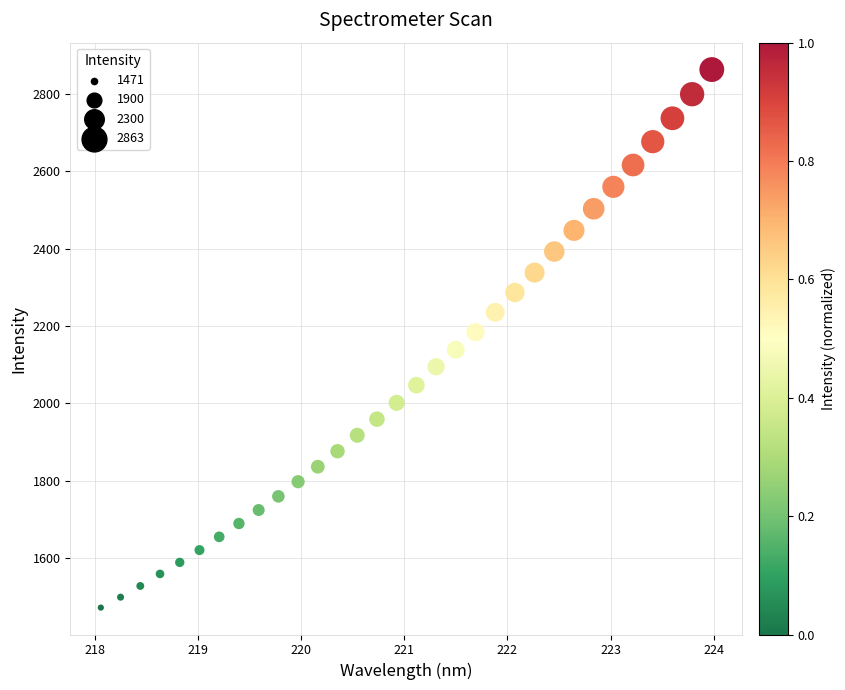

What is the range of X values (max minus min)?

5.9